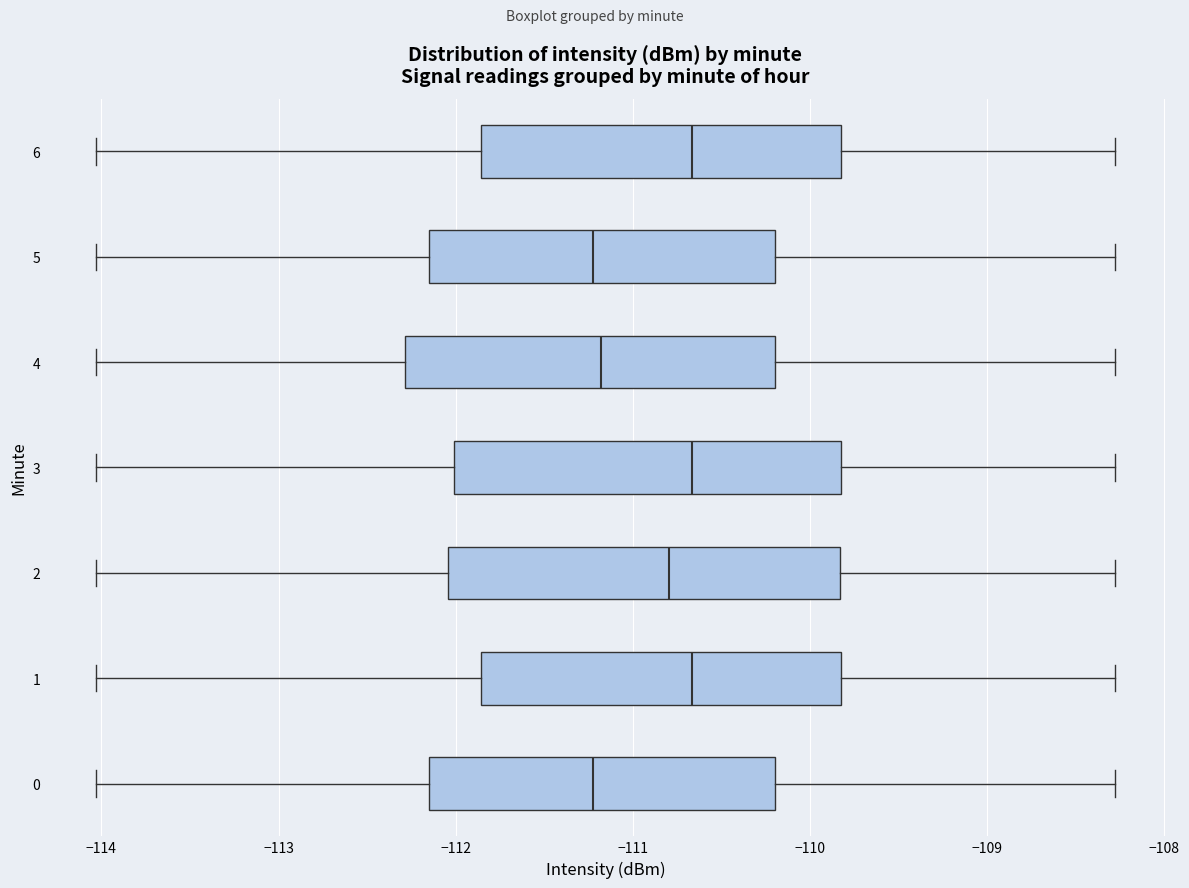

Where is the left edge of the box at y = 4 on the x-axis? The values are not printed on the chart, so give them approximately, as read against the axis.

-112.3